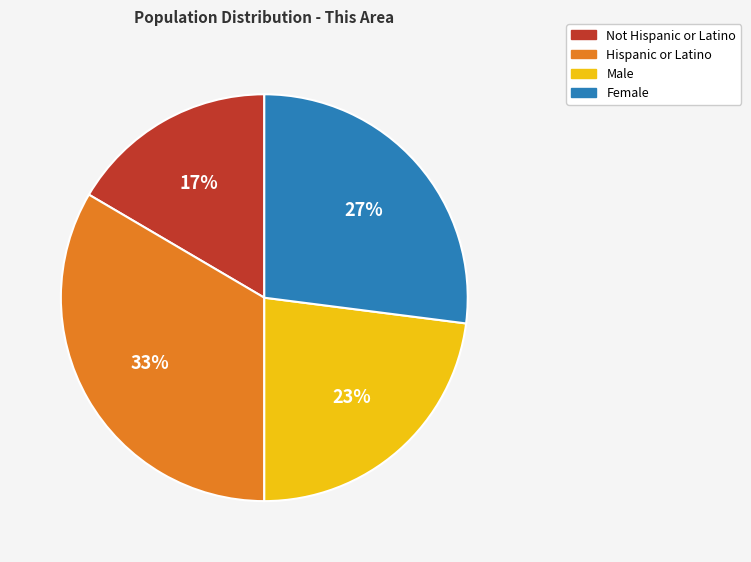

True or false: Male accounts for 13% of the total.

False